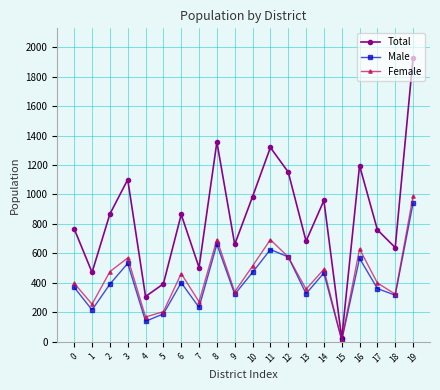

List the series in order of their peak value, lowest first.

Male, Female, Total